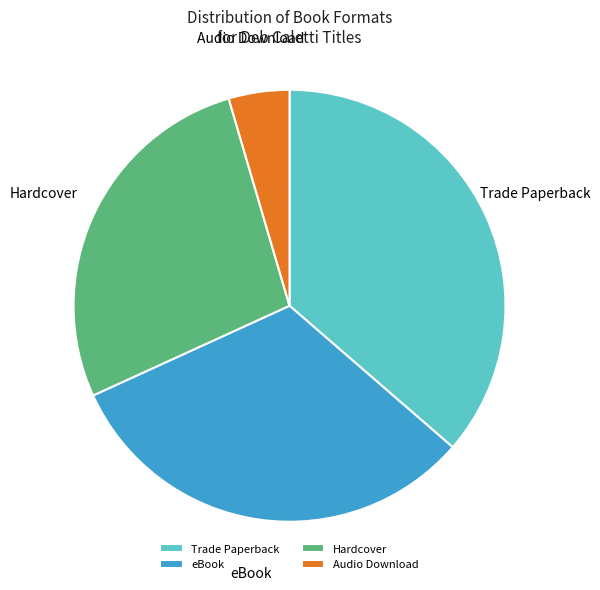

To the nearest percent, what is the average slice percentage?

25%